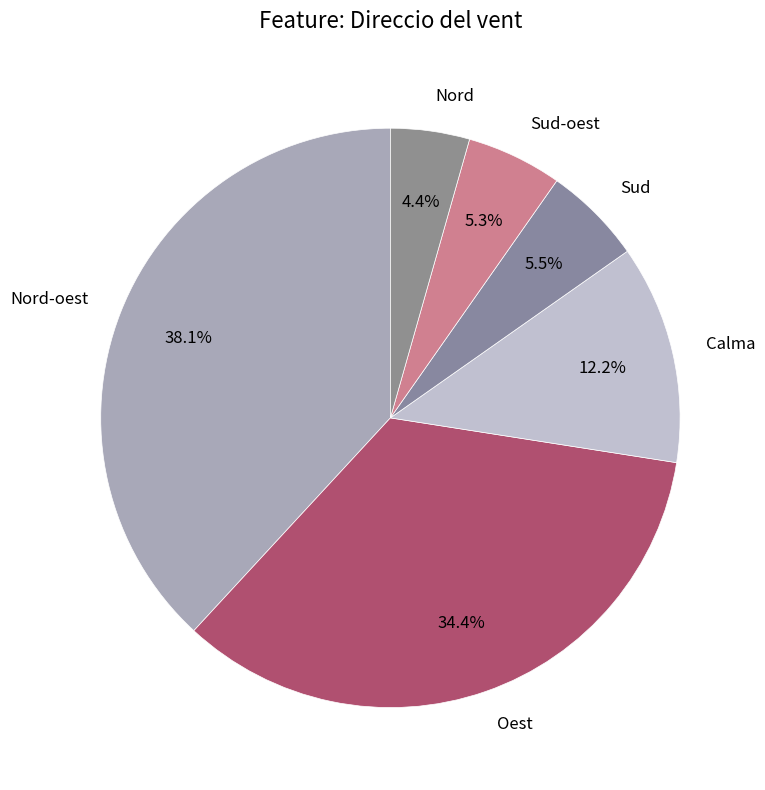

To the nearest percent, what is the combined percentage of Calma and Oest?

47%